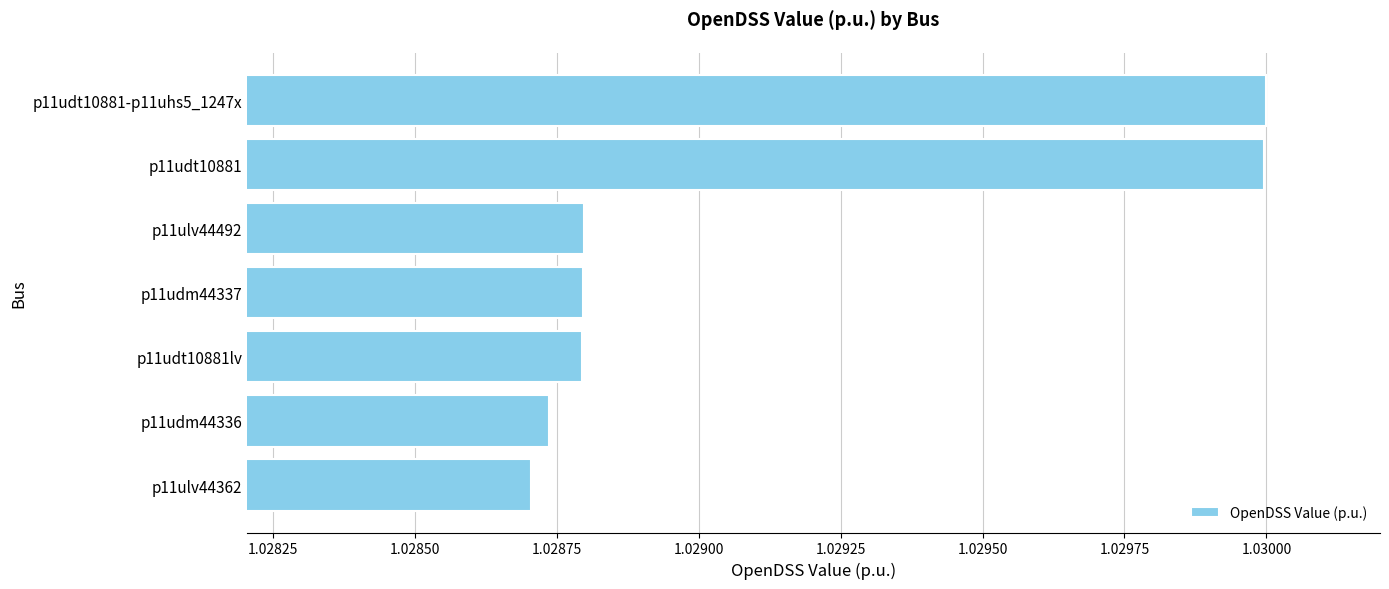

What is the sum of all values?

7.2